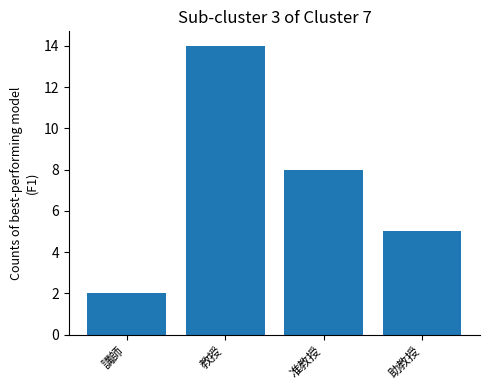

At which category does the chart reach its minimum across all series?

講師